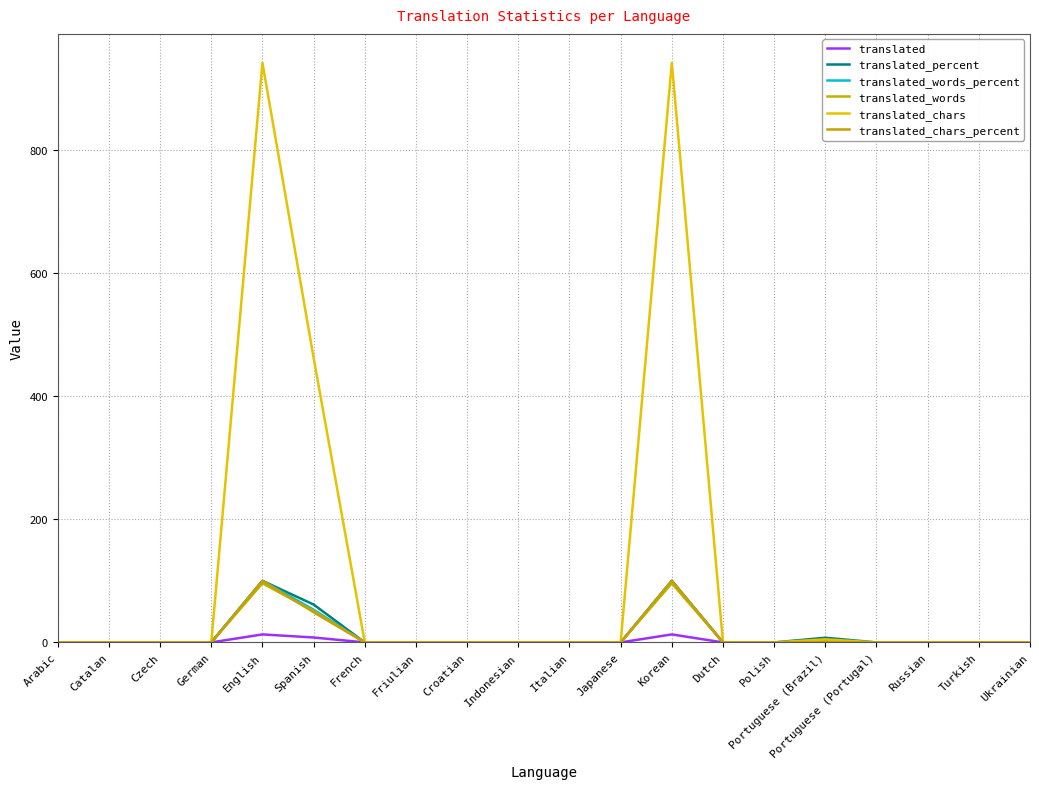

List the series in order of their peak value, highest first.

translated_chars, translated_percent, translated_words_percent, translated_chars_percent, translated_words, translated